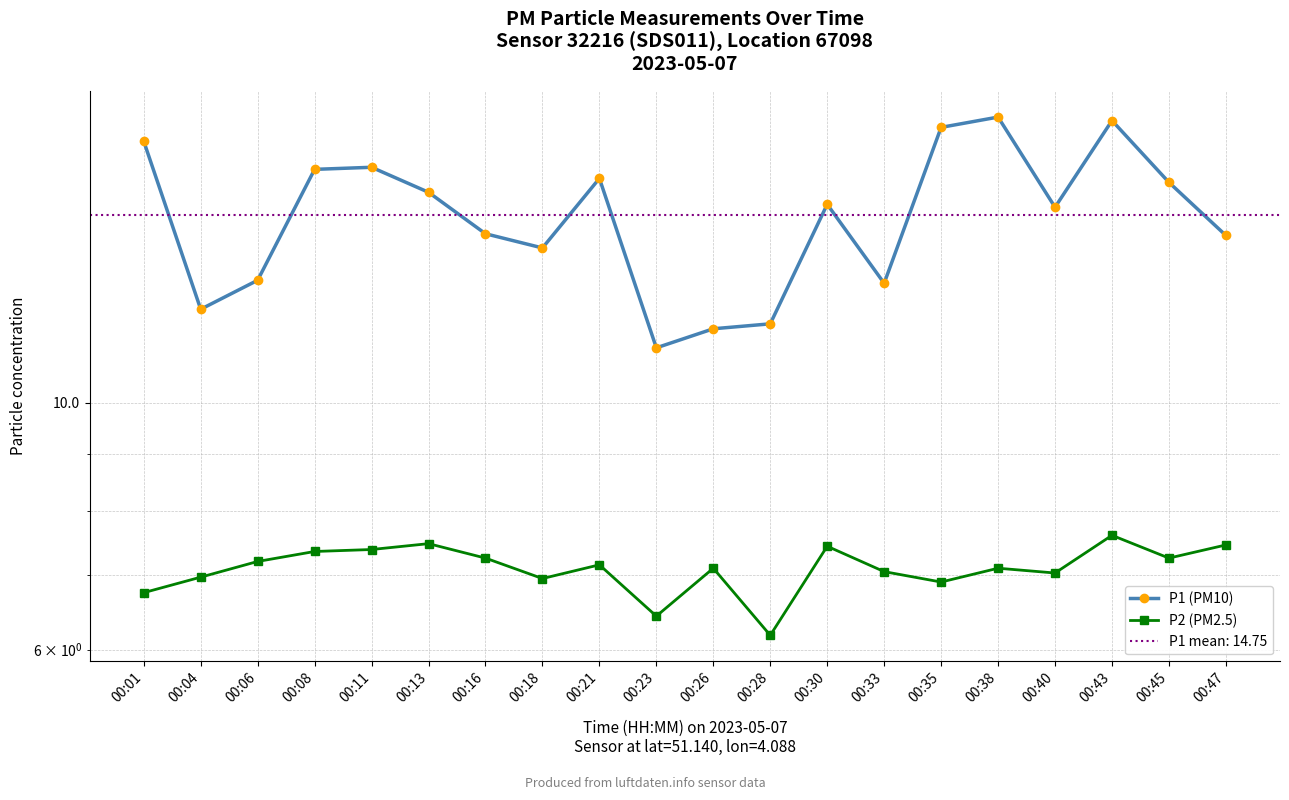

True or false: P1 (PM10) and P2 (PM2.5) intersect in this chart.

False